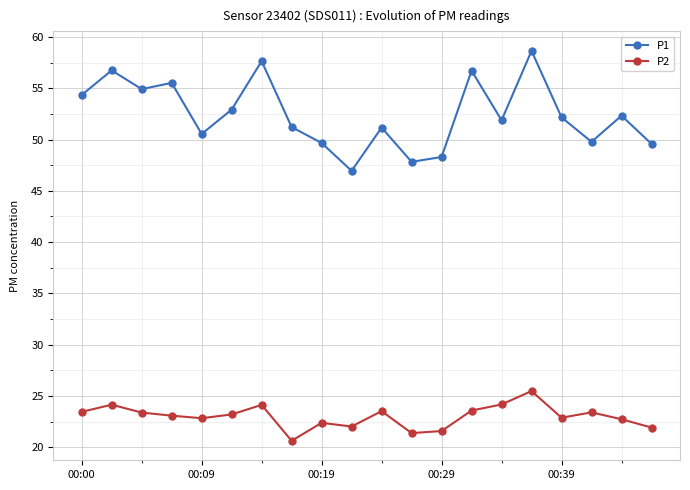

What is the average value of the P2 series?

23.0